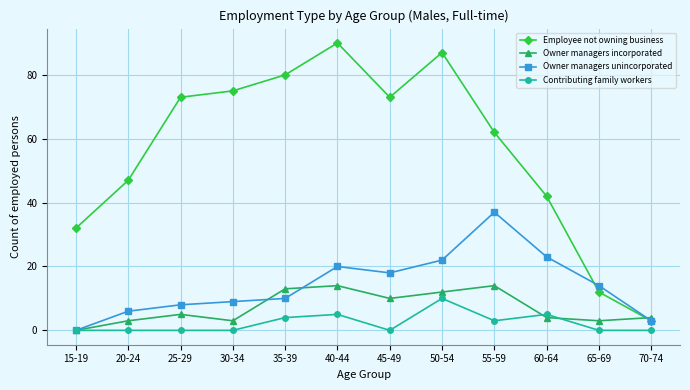

Rank the series at 35-39 from highest to lowest value.

Employee not owning business, Owner managers incorporated, Owner managers unincorporated, Contributing family workers